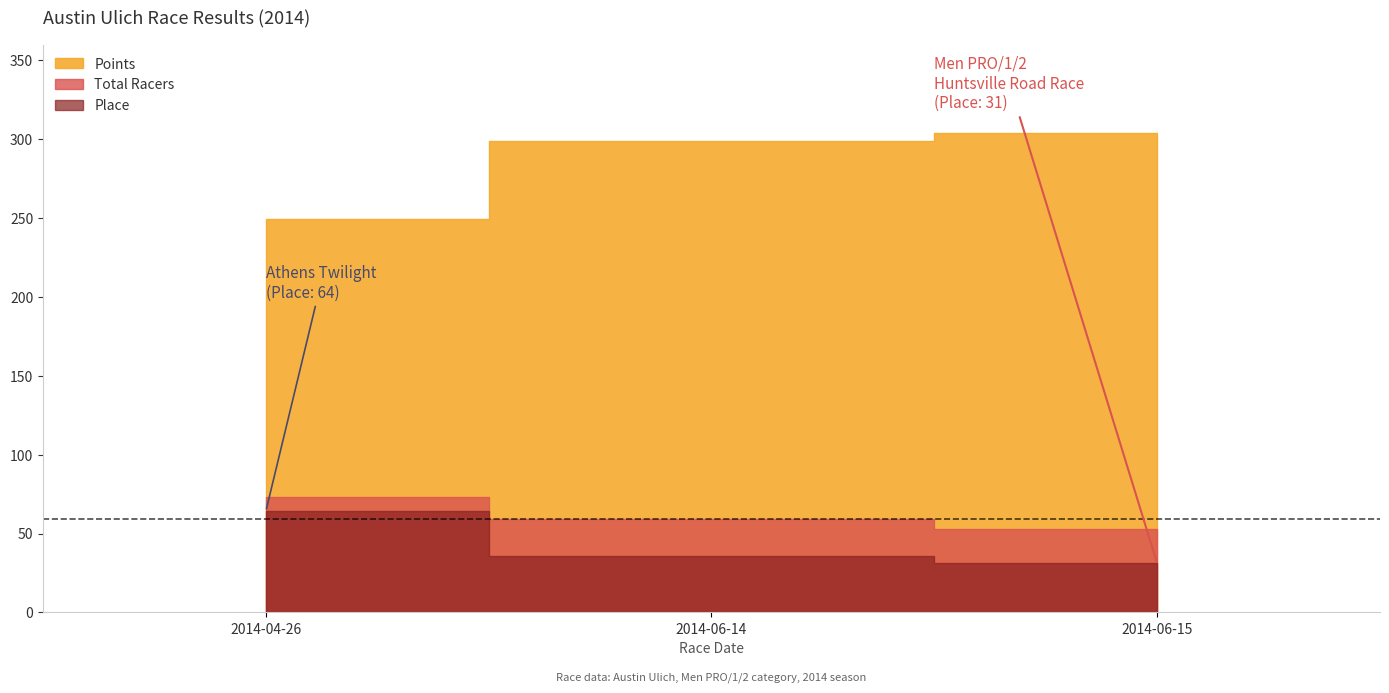

Is the value of Total Racers at 2014-04-26 greater than the value of Place at 2014-04-26?

Yes